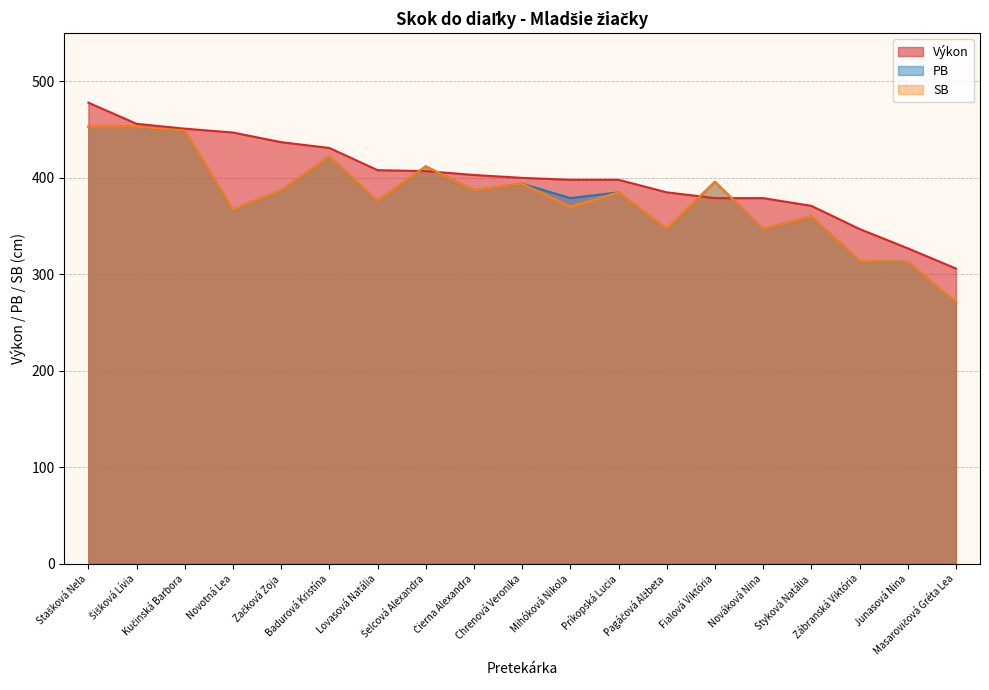

After their last crossing, which series has the higher values: SB or Výkon?

Výkon